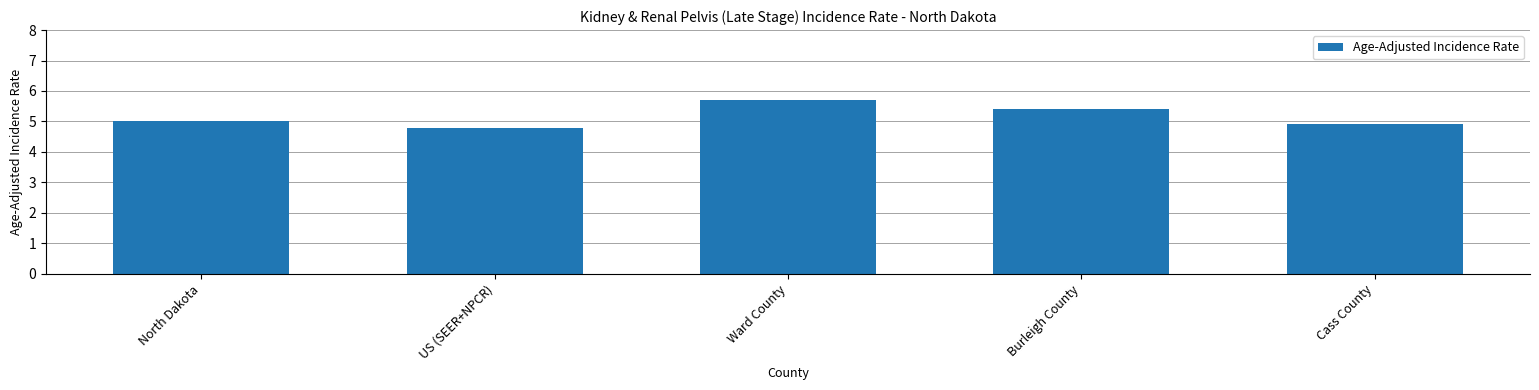

What is the sum of the values at US (SEER+NPCR) and North Dakota?

9.8